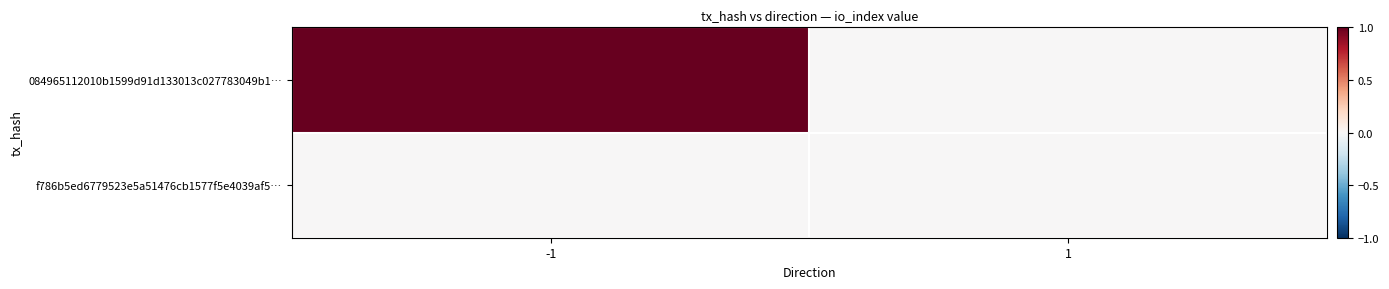

Which has a higher value, -1 or 1?

-1